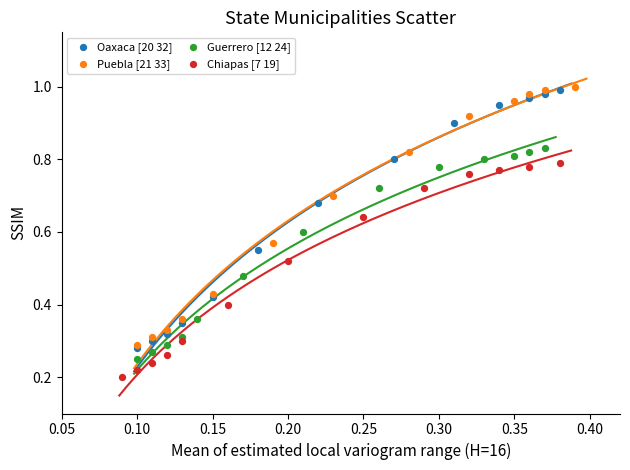

Which series reaches the minimum Y coordinate?

Chiapas [7 19]